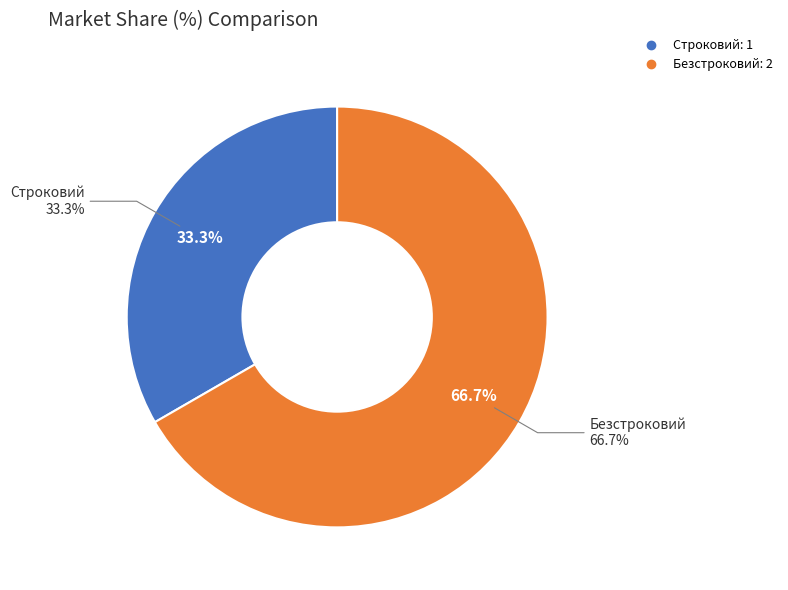

Is it true that Безстроковий is 67% of the pie?

True